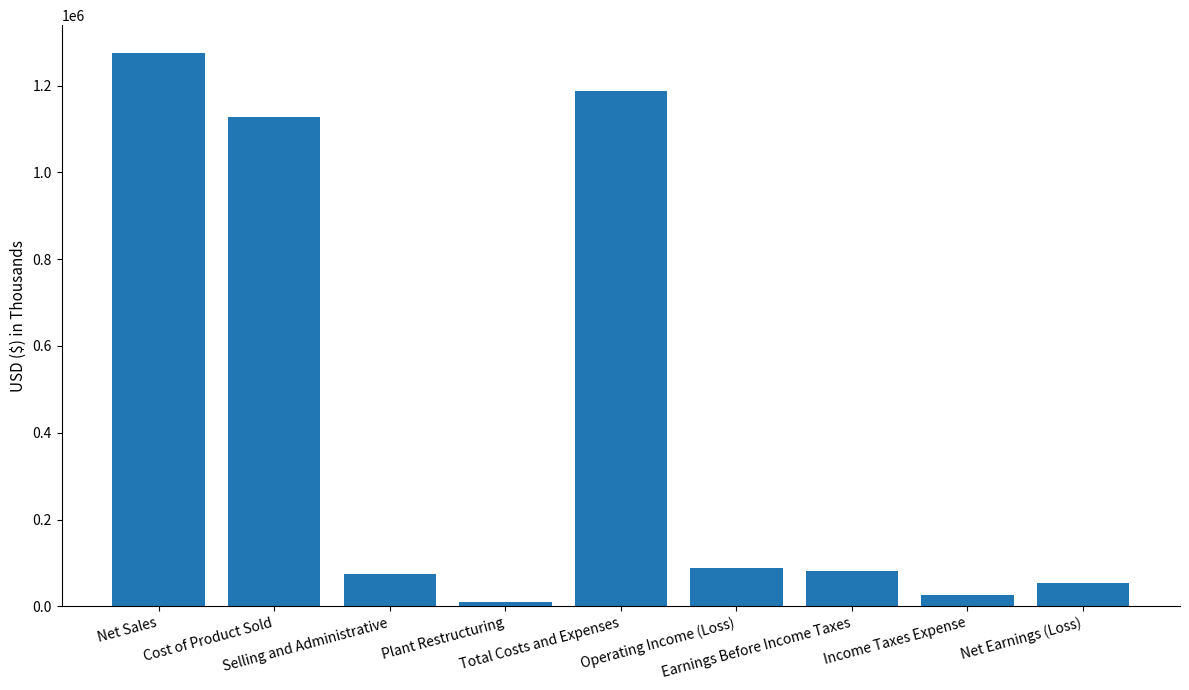

What is the greatest value displayed?

1275360